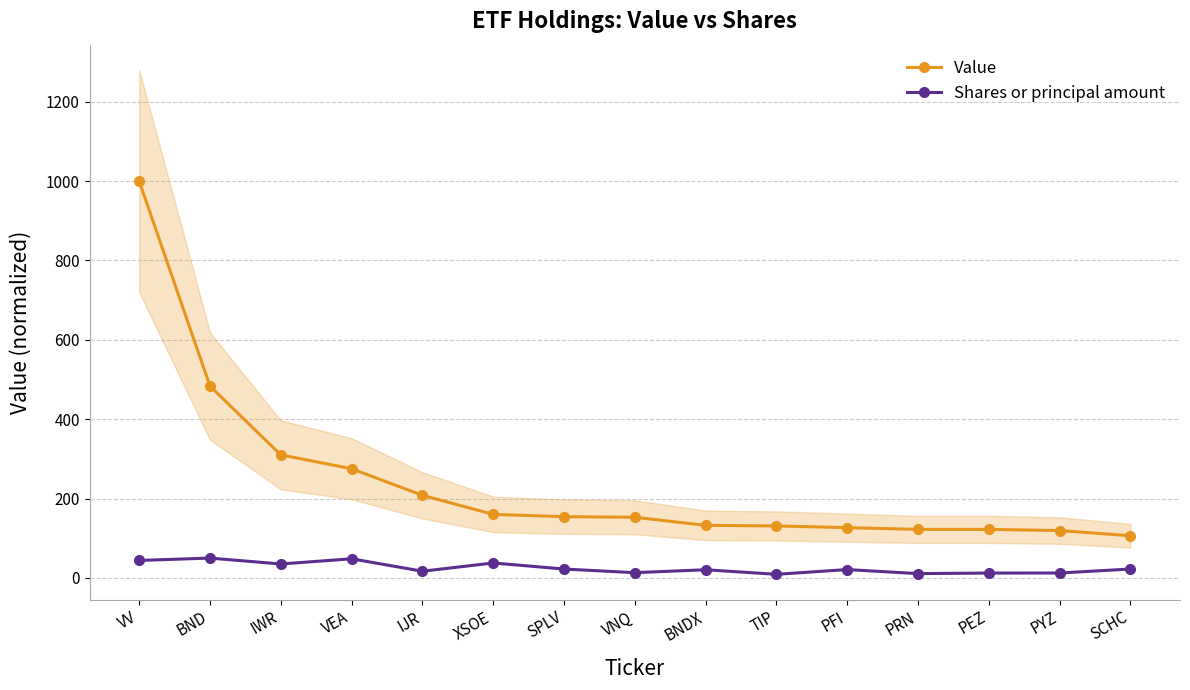

What is the label of the 12th point from the left?

PRN